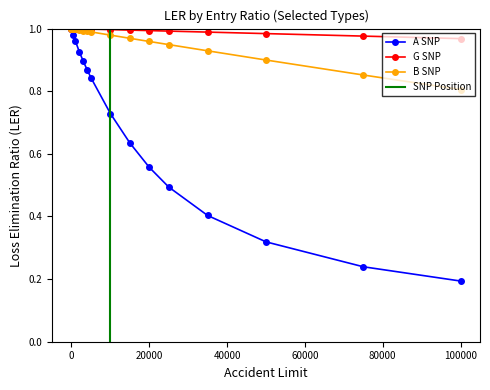

Is it true that B SNP equals 0.4 at 0?

False